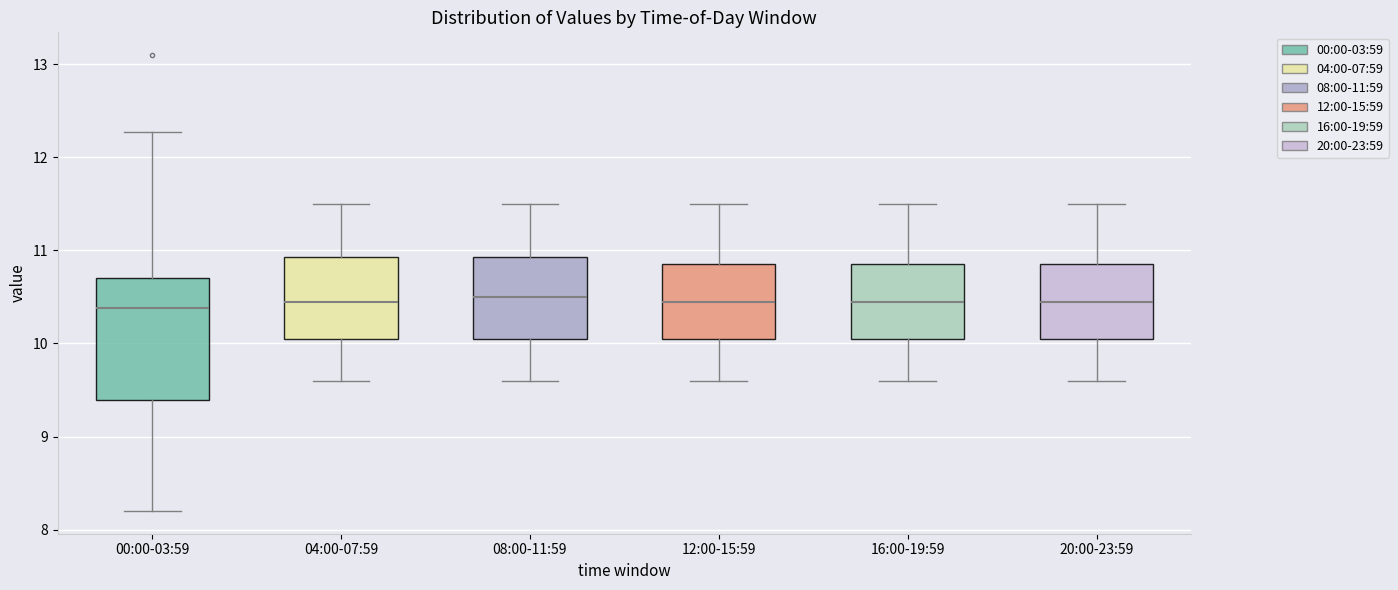

Reading left to right, transcribe this box plot: for each box, give where its median line is, the range the box spans, and where its two whiskers end, as read against the y-axis. The values are not printed on the chart, so give them approximately, as read against the axis.

00:00-03:59: median 10.4, box 9.4 to 10.7, whiskers 8.2 to 12.3
04:00-07:59: median 10.5, box 10.1 to 10.9, whiskers 9.6 to 11.5
08:00-11:59: median 10.5, box 10.1 to 10.9, whiskers 9.6 to 11.5
12:00-15:59: median 10.5, box 10.1 to 10.9, whiskers 9.6 to 11.5
16:00-19:59: median 10.5, box 10.1 to 10.9, whiskers 9.6 to 11.5
20:00-23:59: median 10.5, box 10.1 to 10.9, whiskers 9.6 to 11.5